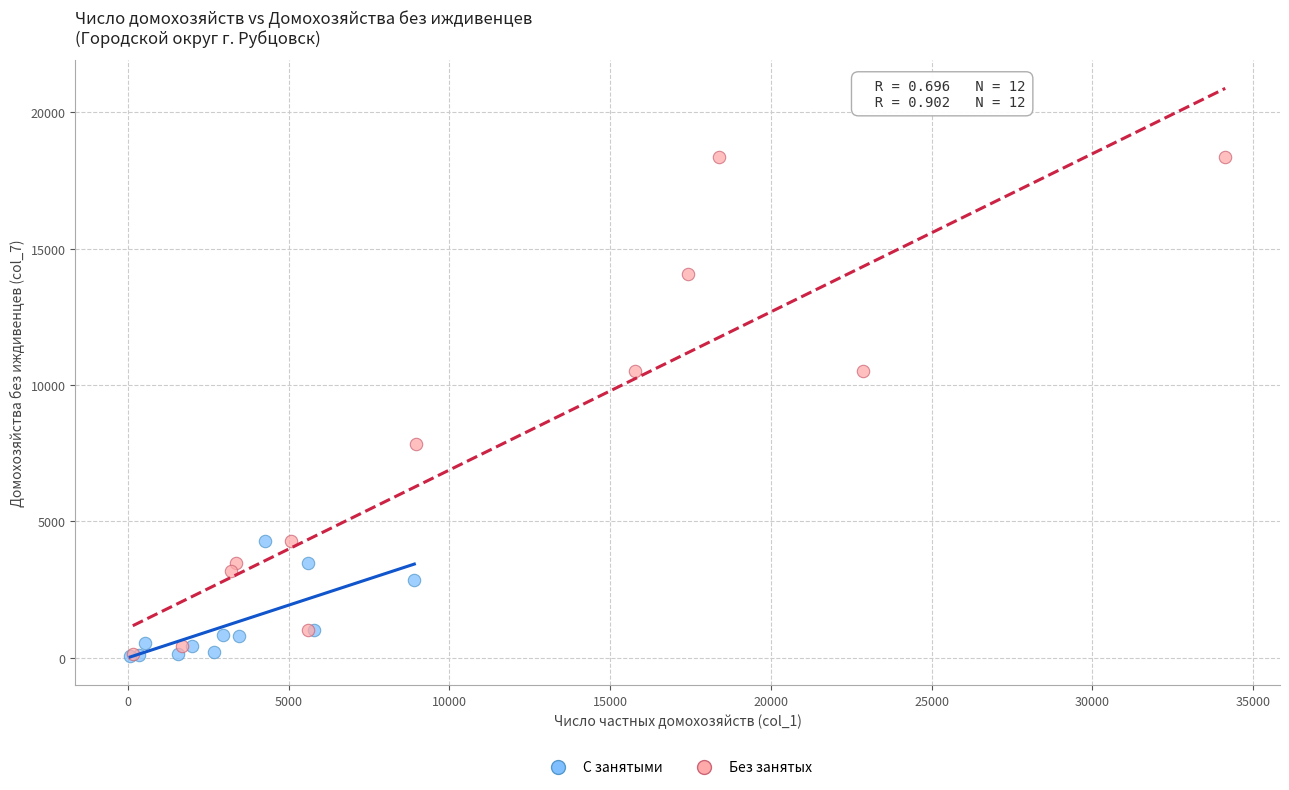

Which series contains the highest Y value?

Без занятых